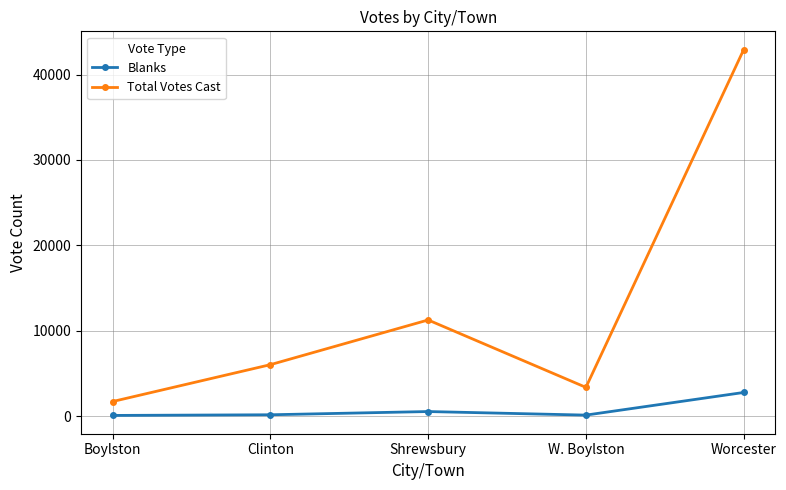

What is the sum of the Total Votes Cast values at Worcester and Clinton?

48957